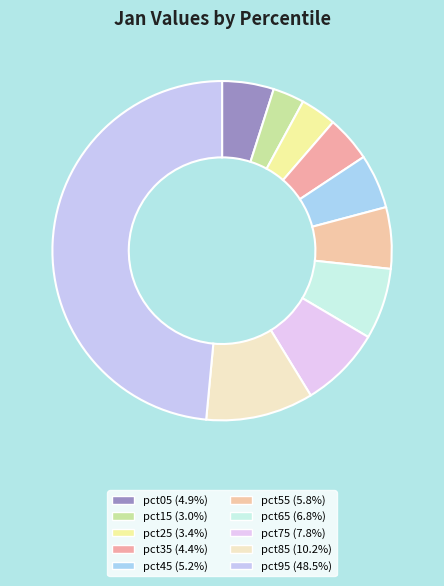

How many slices are in this pie chart?

10